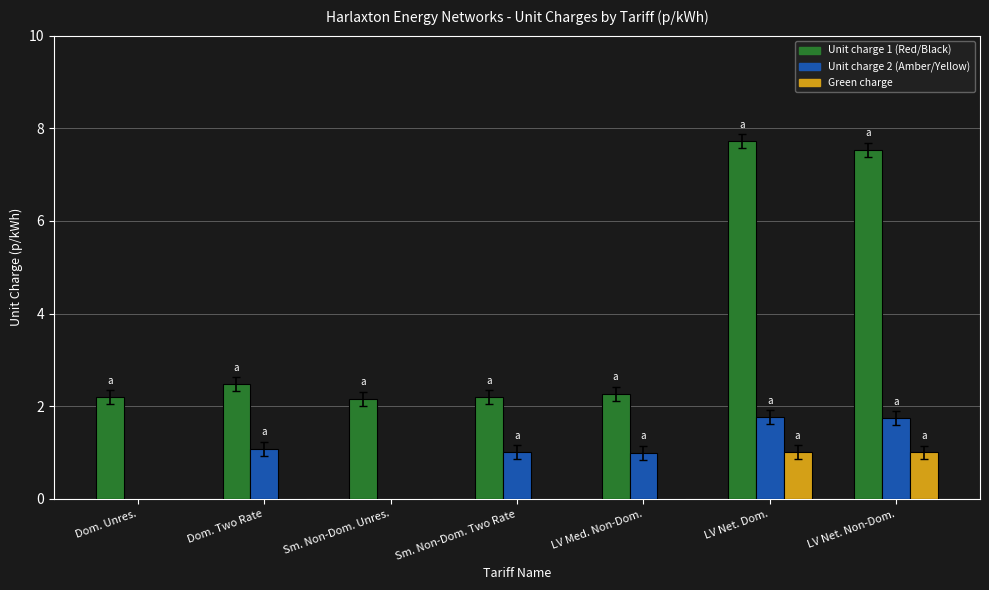

Read the Green charge value at LV Net. Non-Dom..

1.0